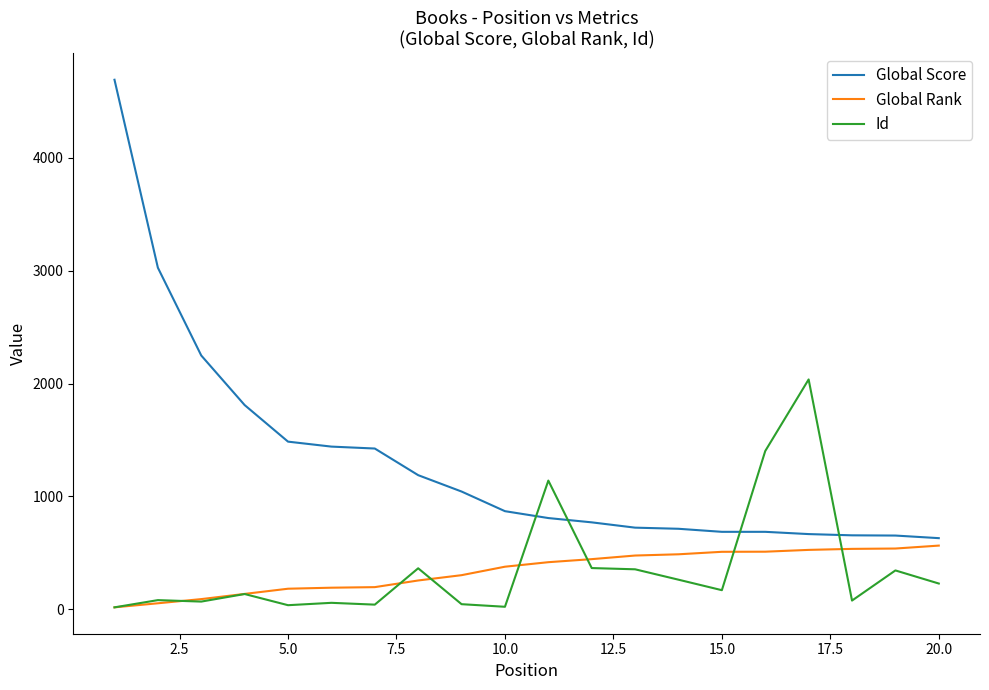

Which series has the largest total across all categories?

Global Score